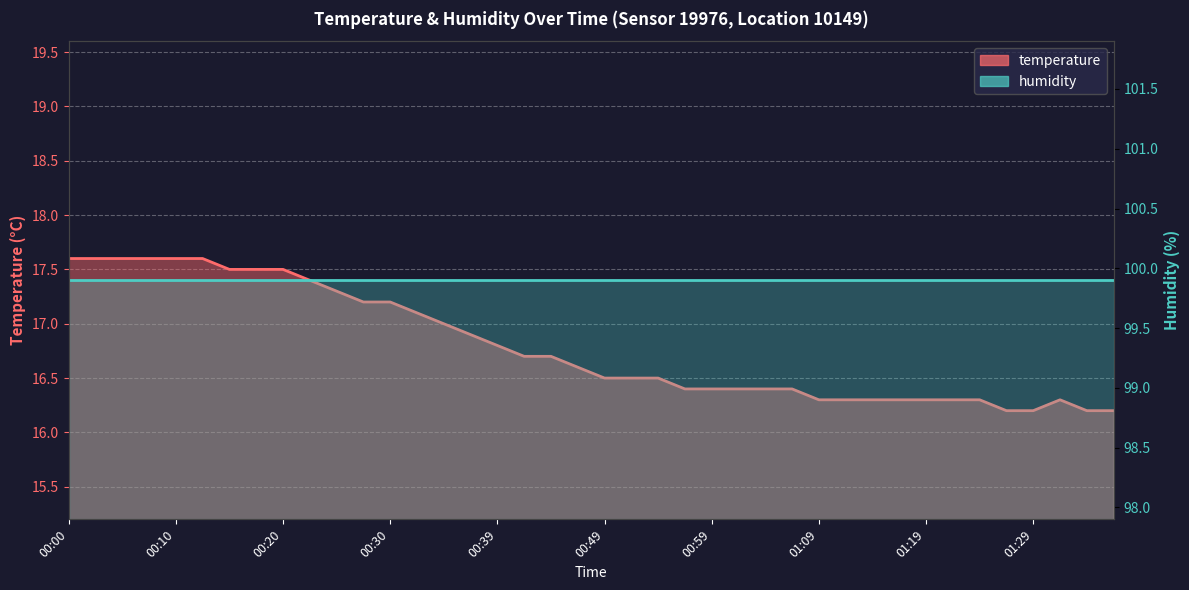

Approximately how many times larger is the value at 00:57 compared to 00:35?

1.0